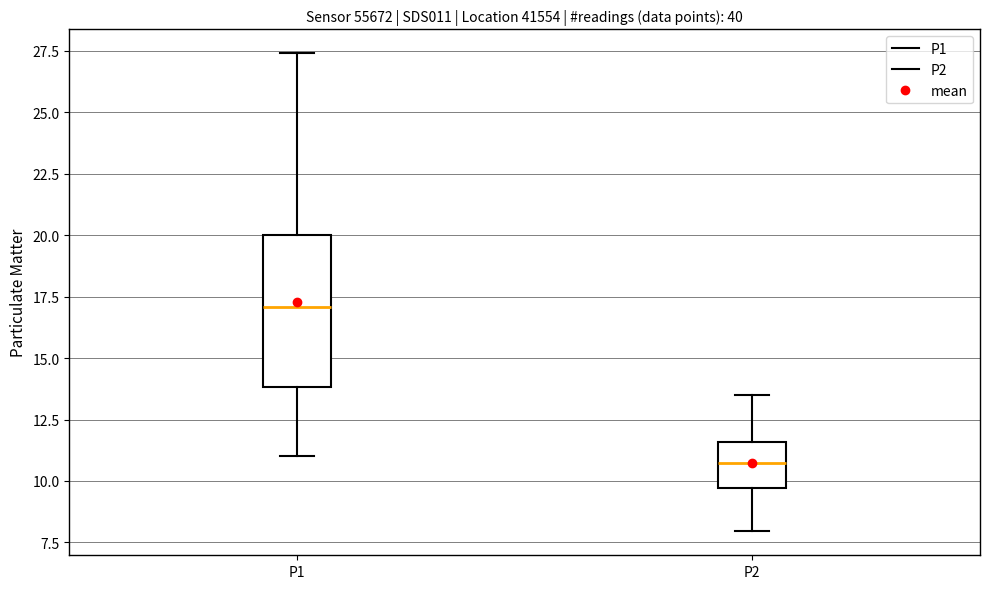

Where does the upper whisker of the box for P1 end on the y-axis? The values are not printed on the chart, so give them approximately, as read against the axis.

27.5